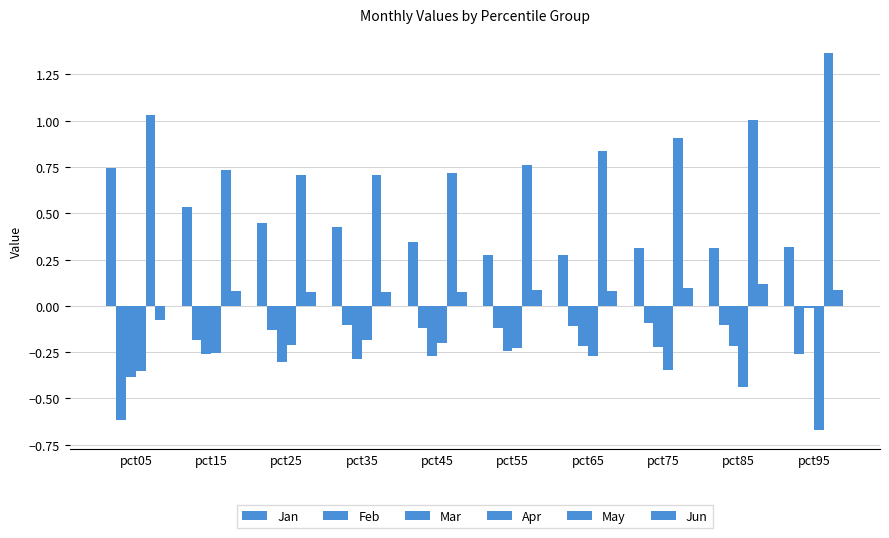

At how many categories does at least one series exceed 1?

3